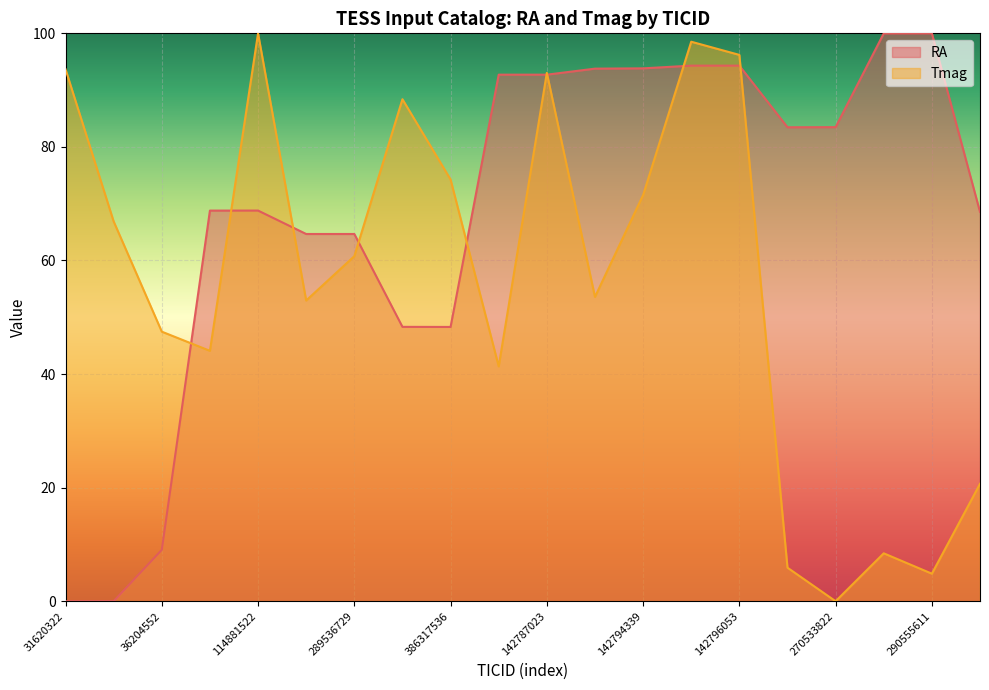

What is the greatest value displayed?

100.0